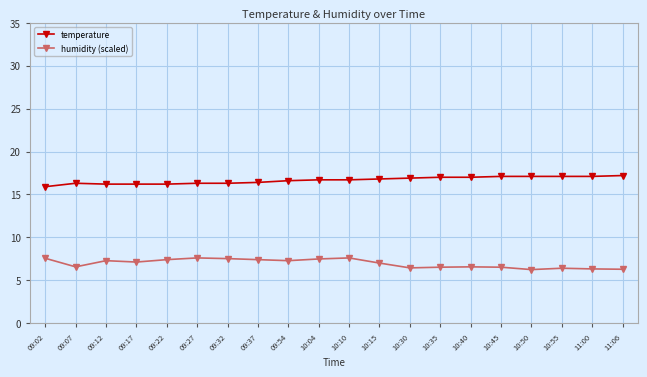

True or false: temperature and humidity (scaled) cross at least once.

False